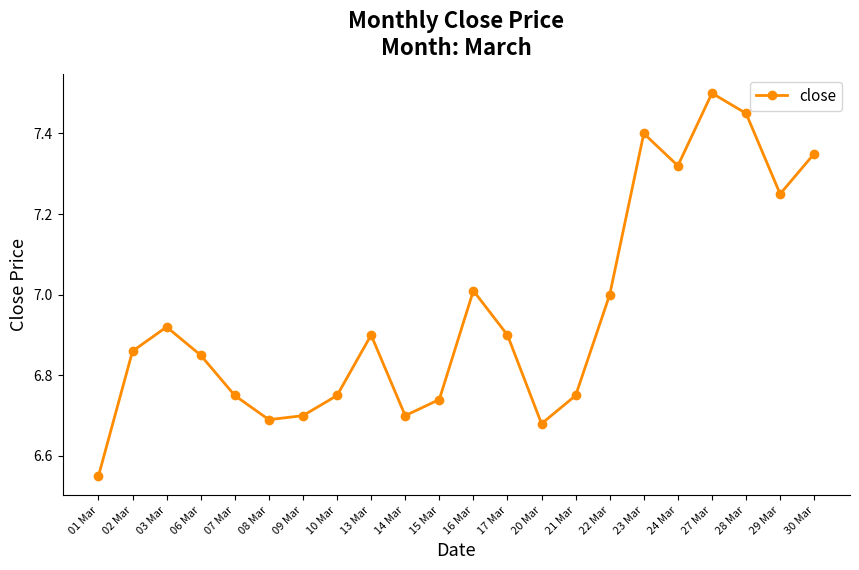

What is the label of the 3rd point from the left?

03 Mar